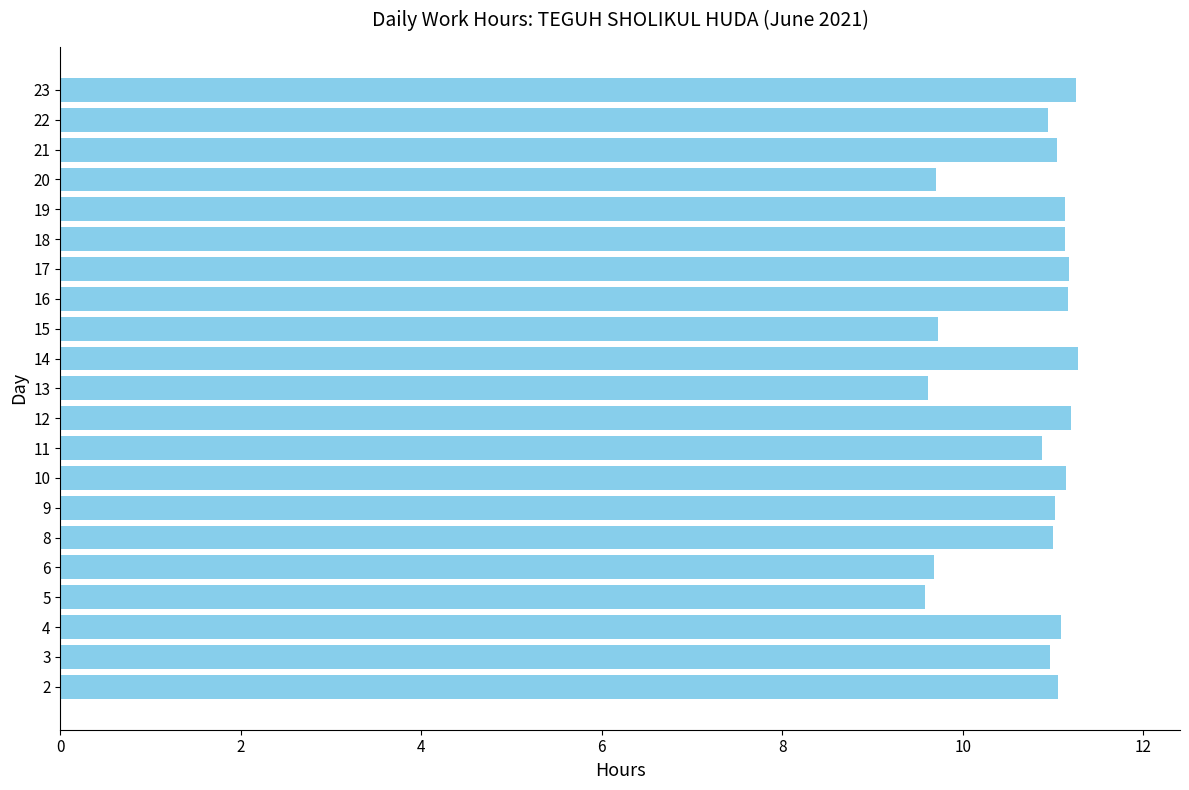

What is the smallest value displayed?

9.6